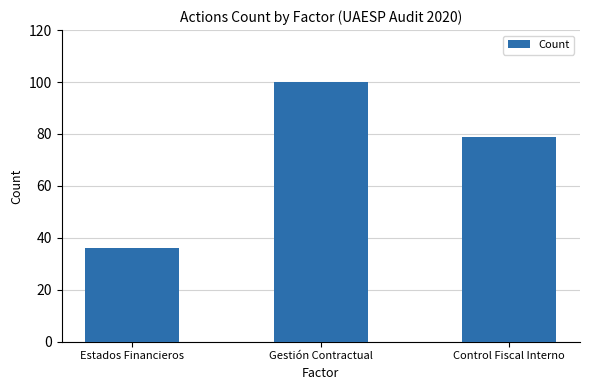

What position from the left is Gestión Contractual?

2